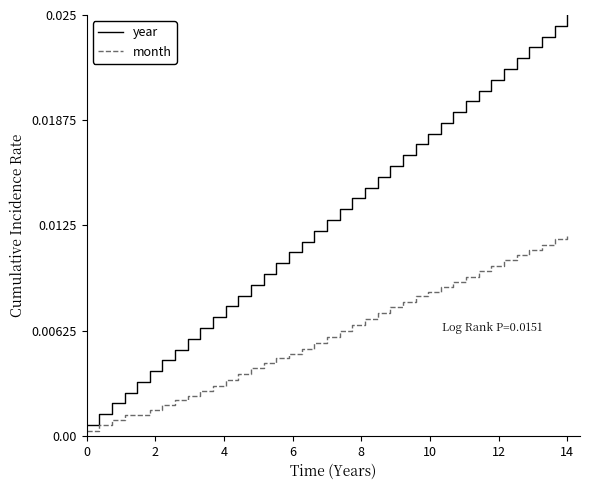

Which series has the largest total across all categories?

year